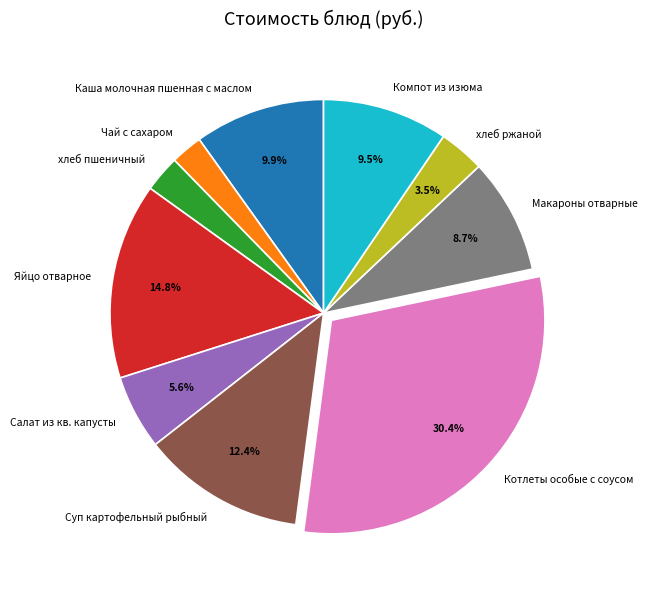

To the nearest percent, what is the difference between the largest and smallest slice percentages?

28%